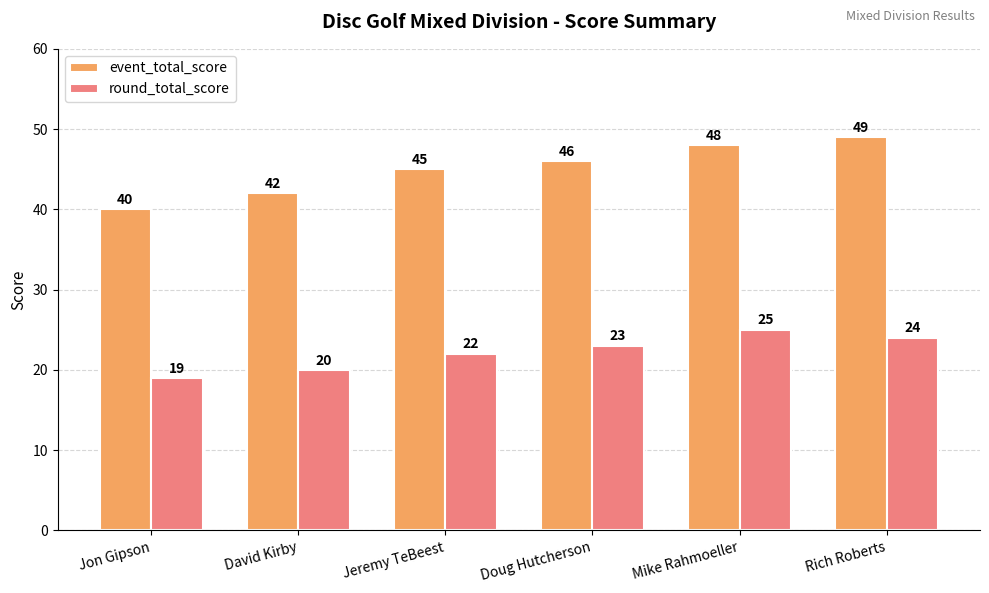

Reading left to right, transcribe all the data shown in this chart.

event_total_score: 40	42	45	46	48	49
round_total_score: 19	20	22	23	25	24